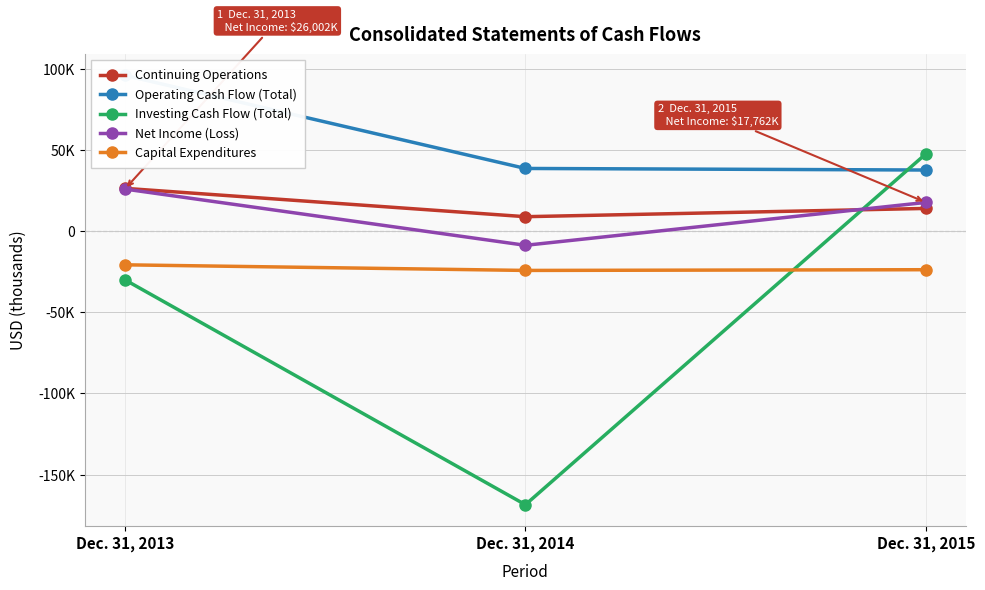

What is the sum of the Capital Expenditures values at Dec. 31, 2014 and Dec. 31, 2013?

-44879